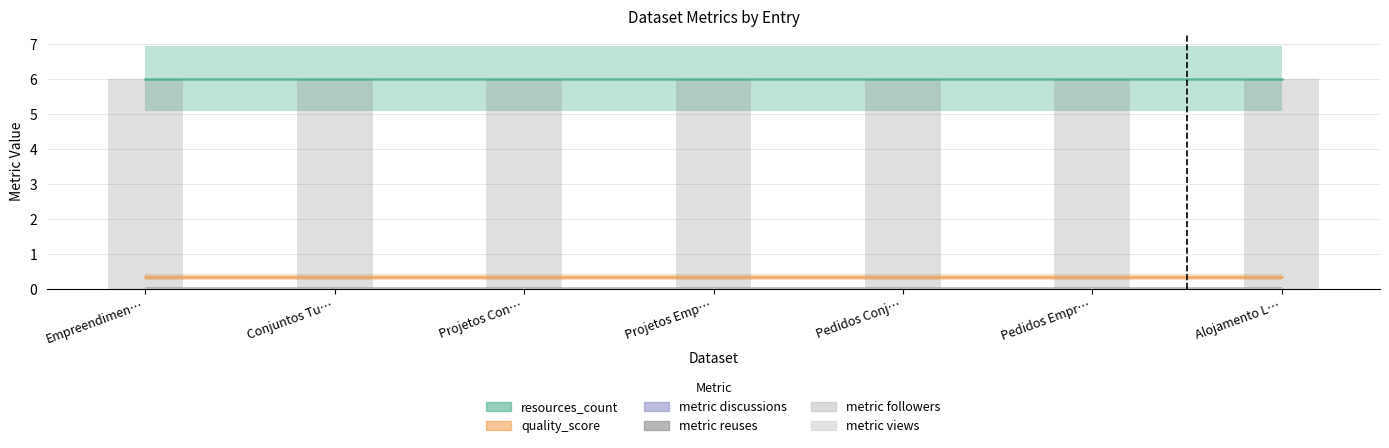

Which series has the largest total across all categories?

resources_count